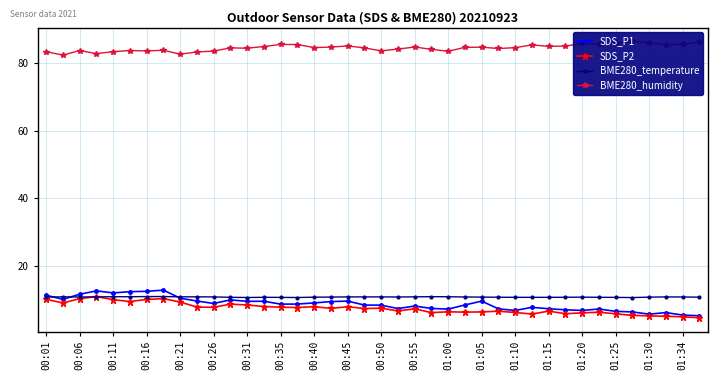

How many intersections are there between BME280_temperature and SDS_P1?

3